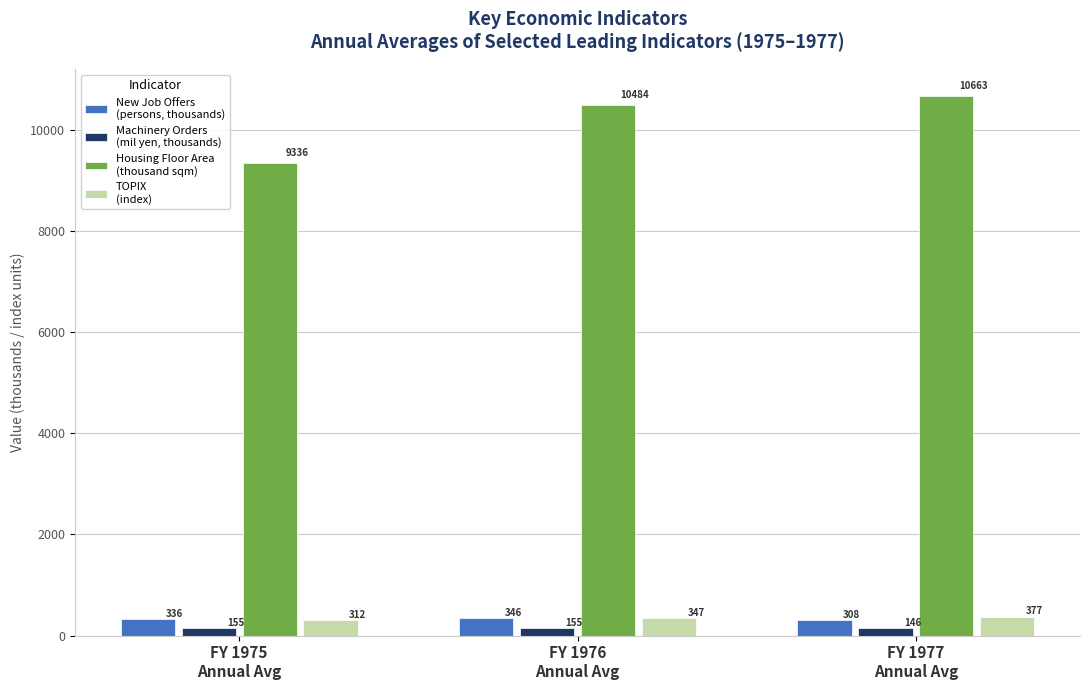

What is the minimum value shown in the chart?

146.3